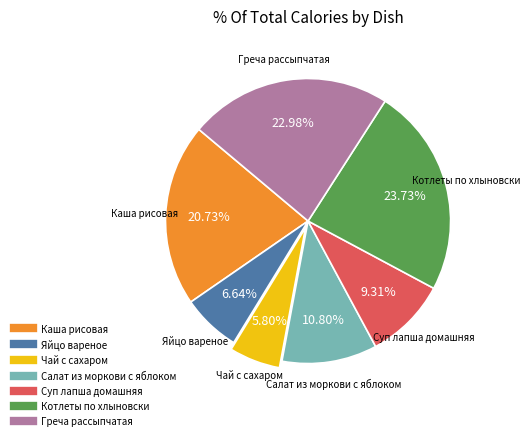

Between Суп лапша домашняя and Каша рисовая, which is larger?

Каша рисовая